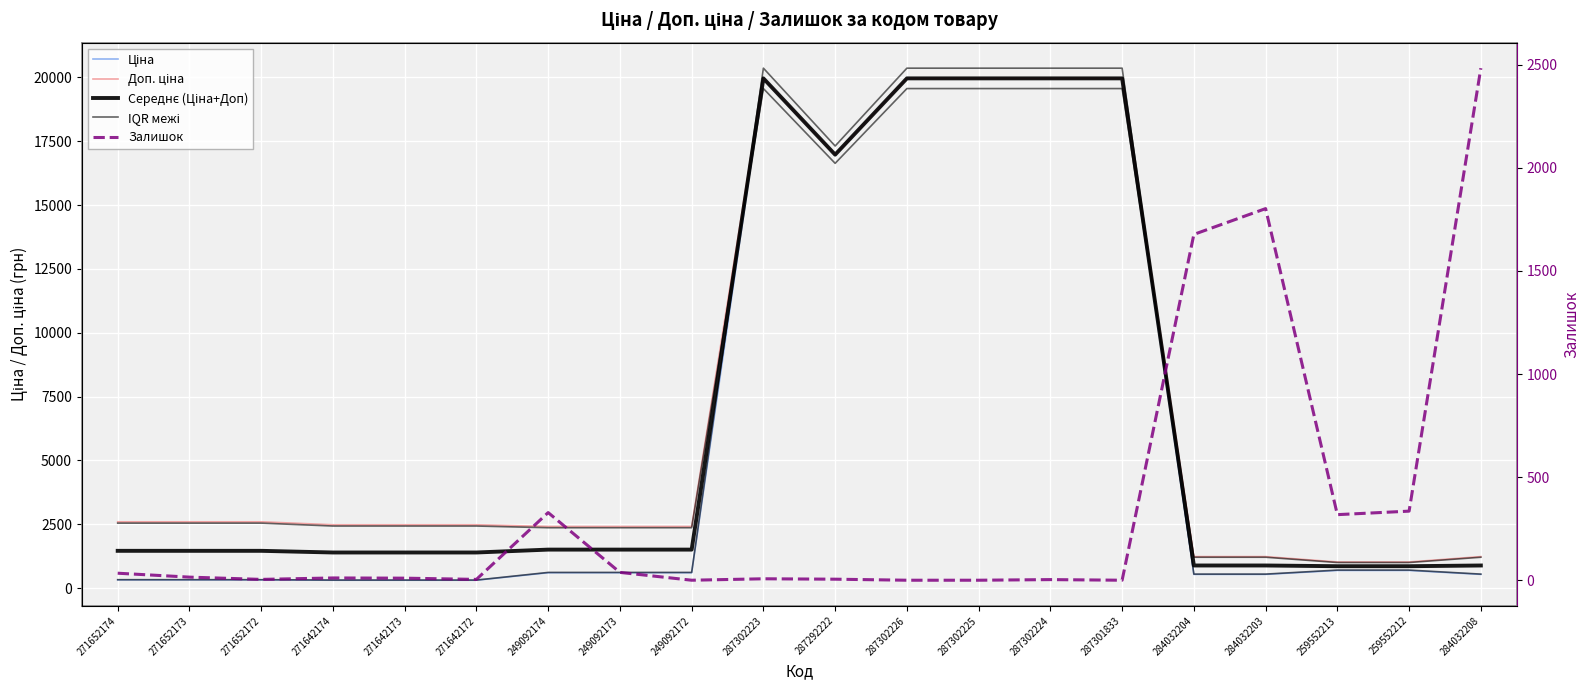

What value does the Ціна series have at 259552213?

693.7